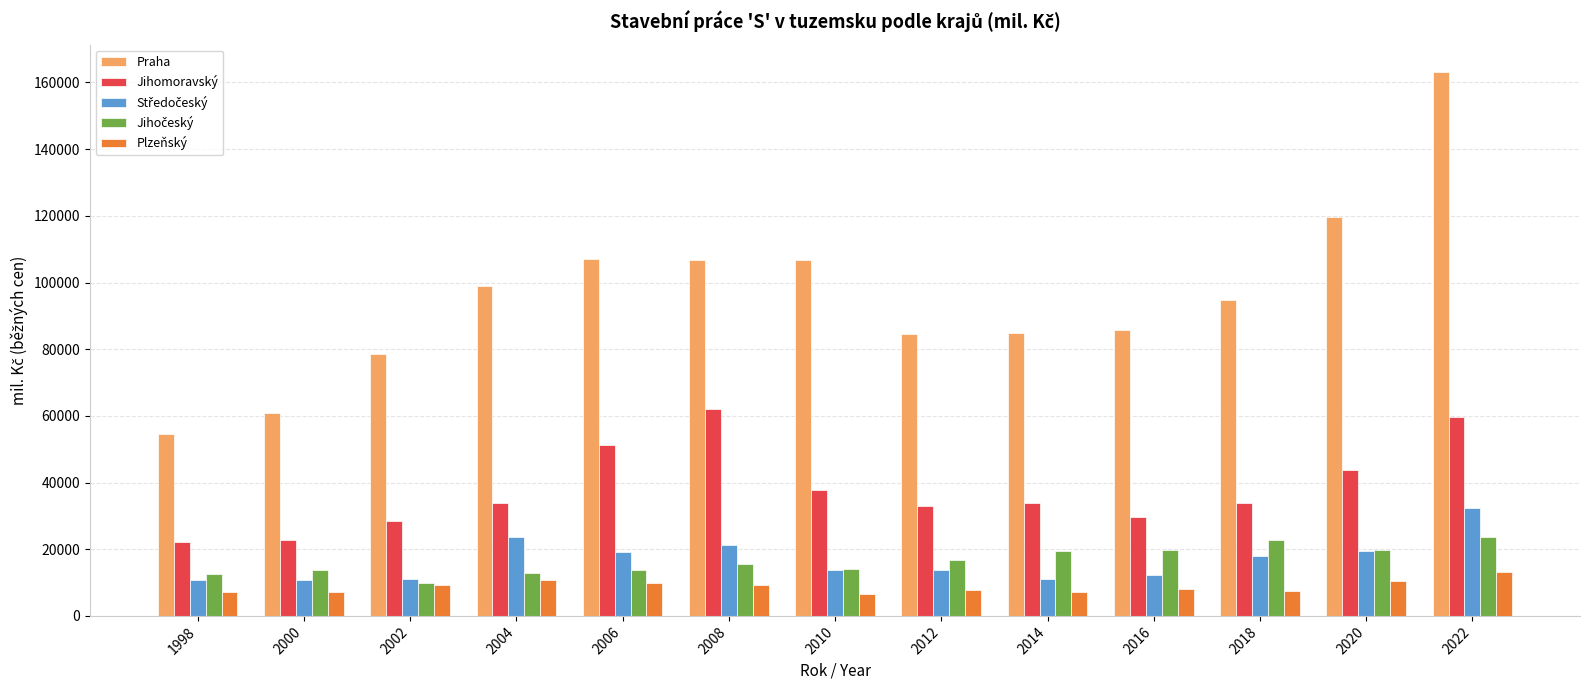

How many data points in Plzeňský are less than 8090?

6